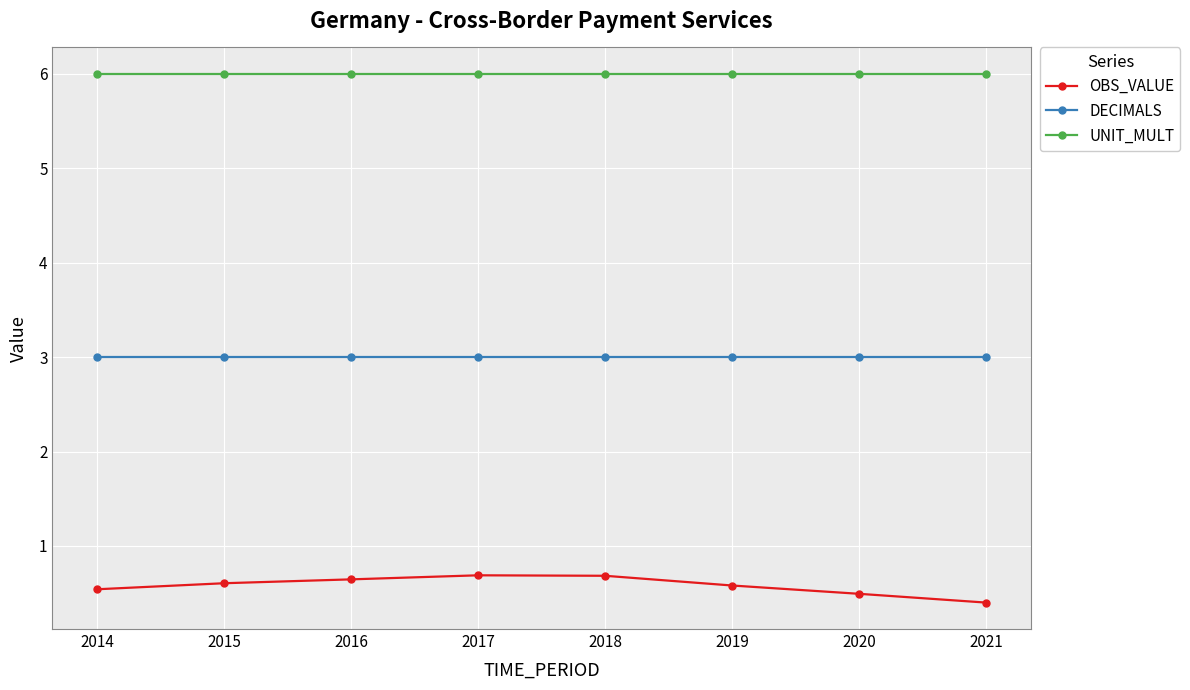

Which series has the largest range (max minus min)?

OBS_VALUE